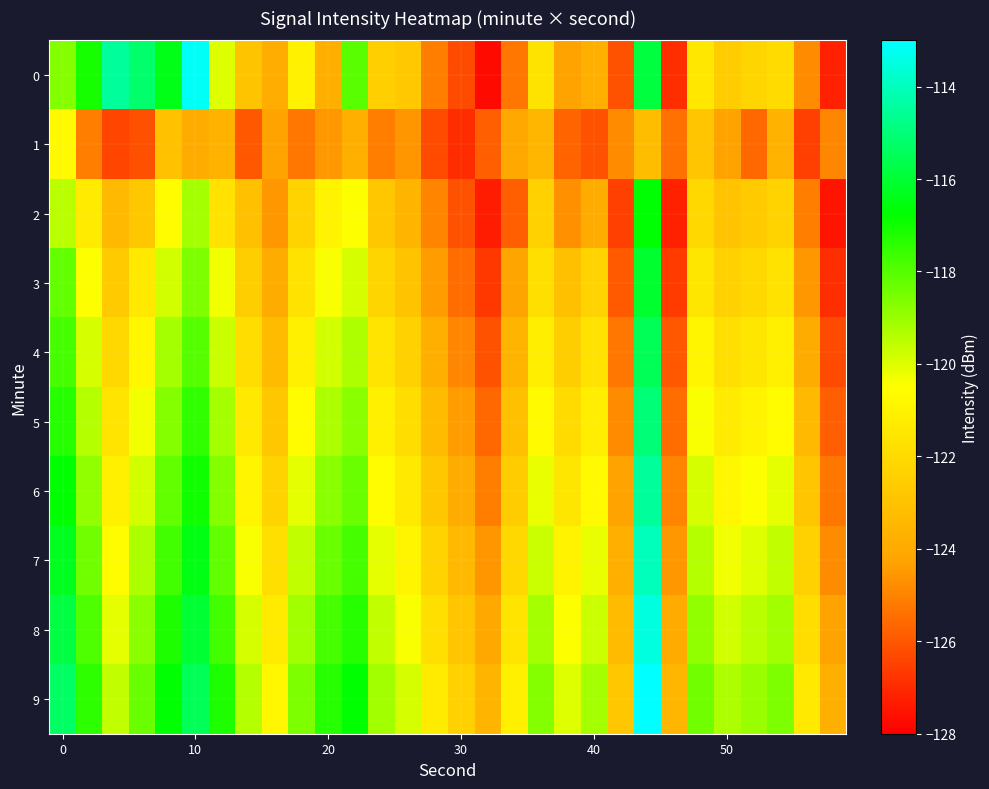

List the series in order of their peak value, highest first.

9, 0, 8, 7, 6, 5, 4, 3, 2, 1